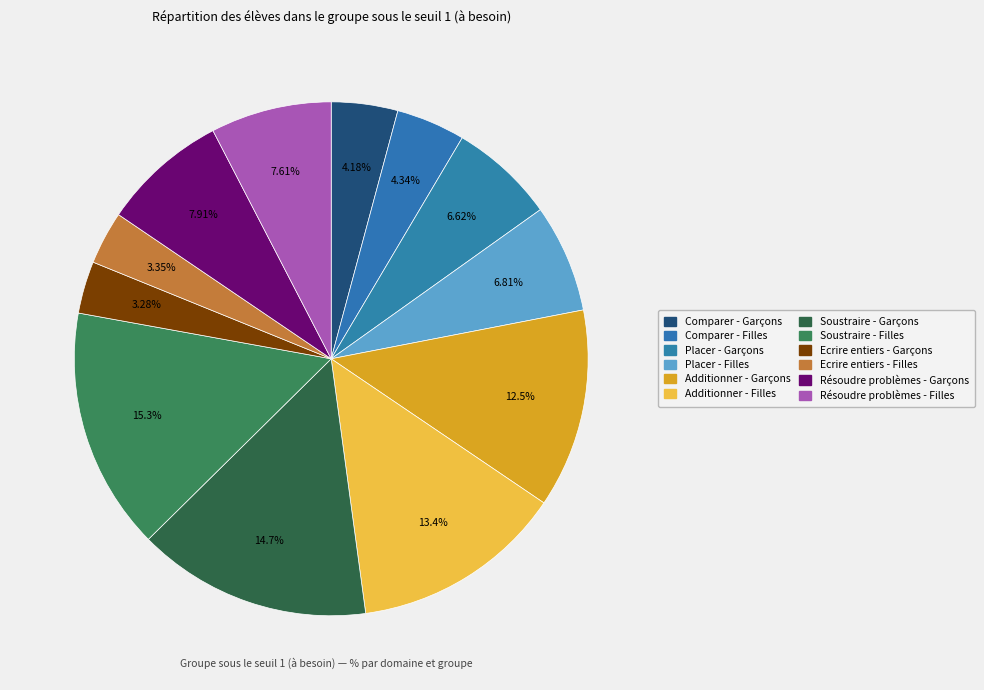

How many slices are in this pie chart?

12